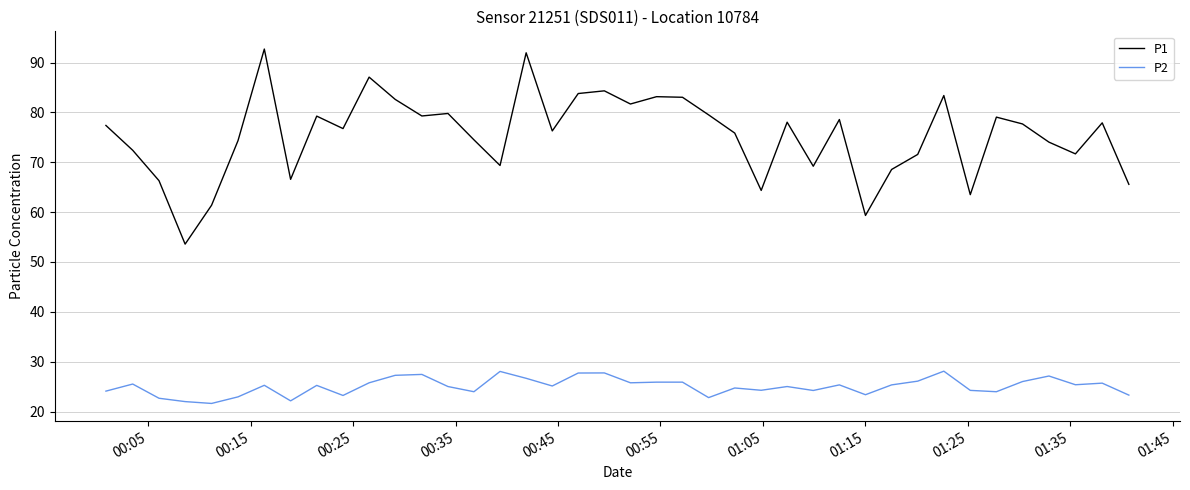

How many lines are shown in the chart?

2